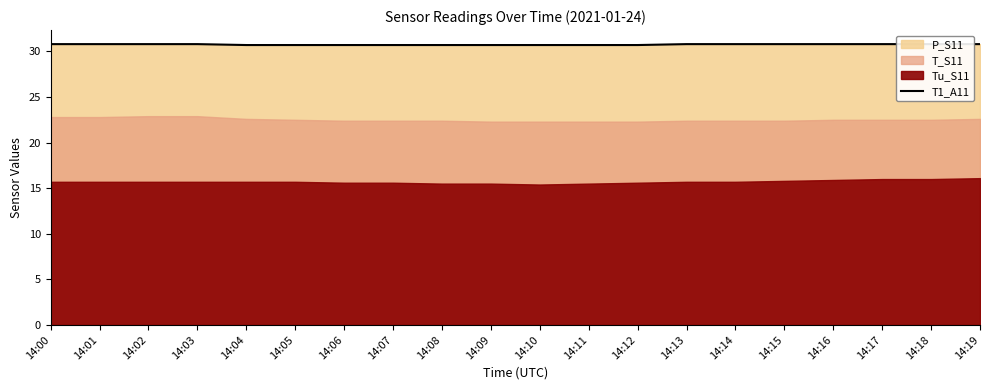

Read the value at 14:00.

30.8